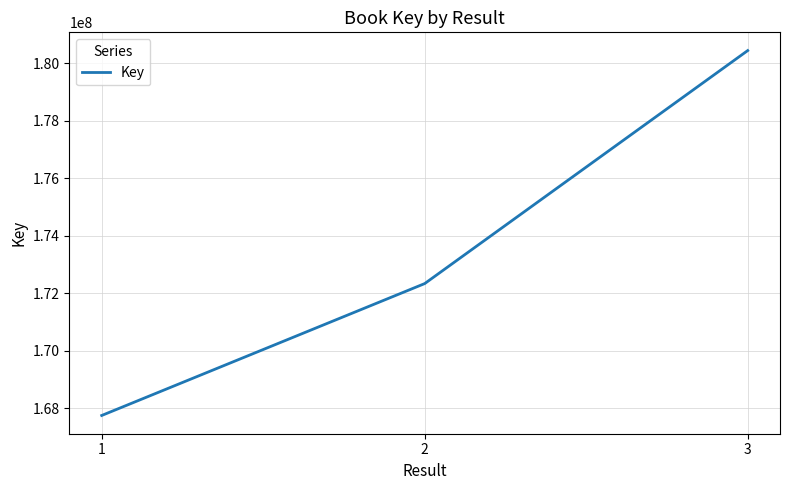

What is the maximum value shown in the chart?

180436490